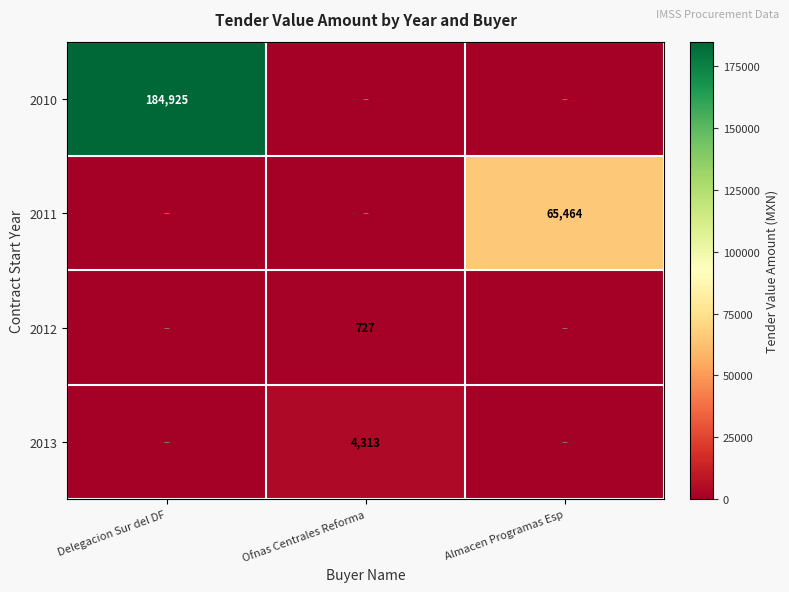

Is the value of 2010 at Delegacion Sur del DF greater than the value of 2012 at Ofnas Centrales Reforma?

Yes